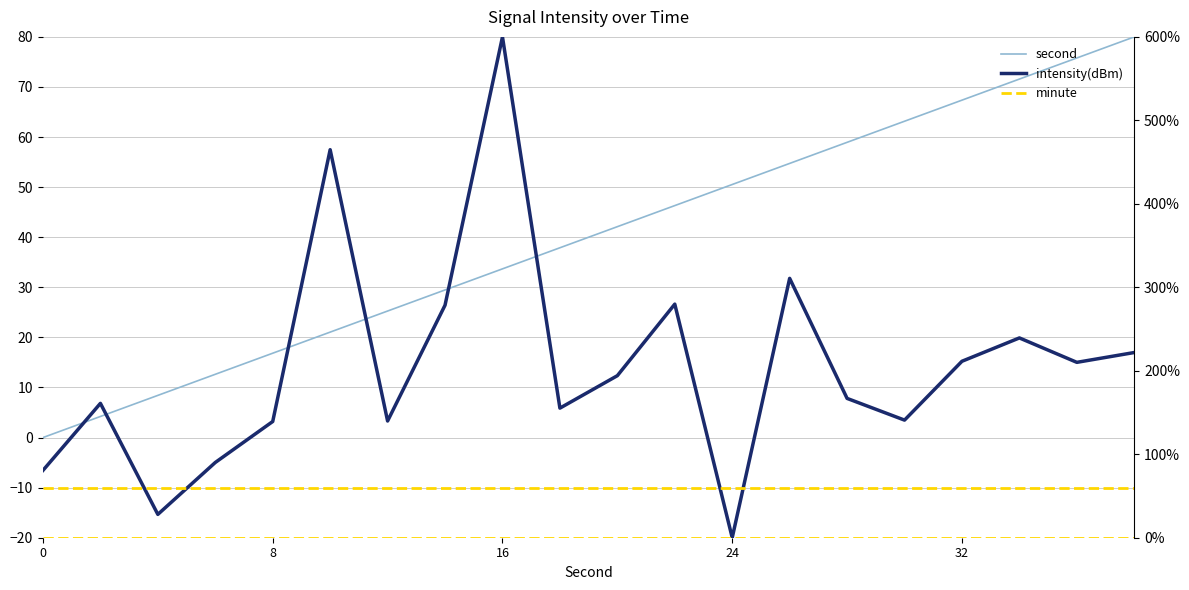

What is the sum of all second values?

800.0